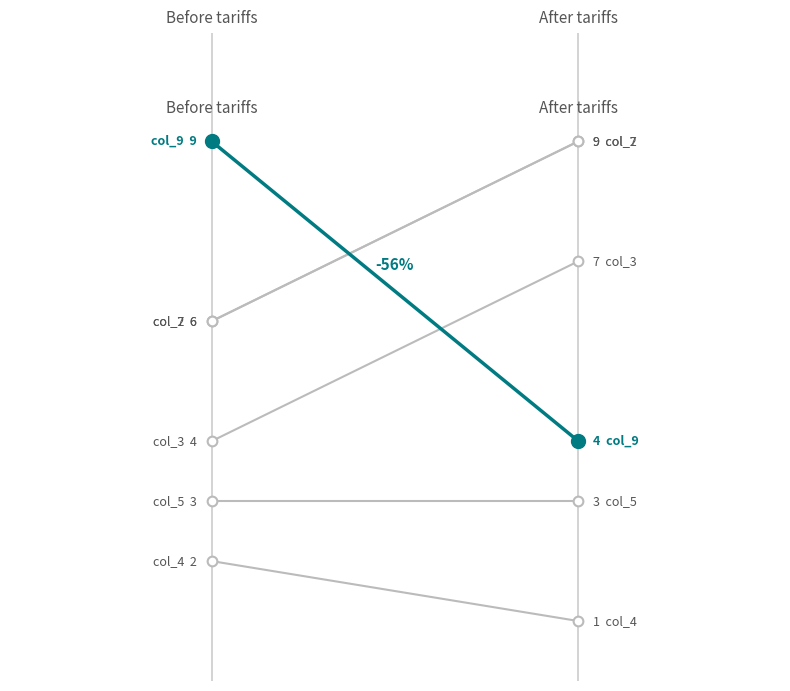

What is the greatest value displayed?

9